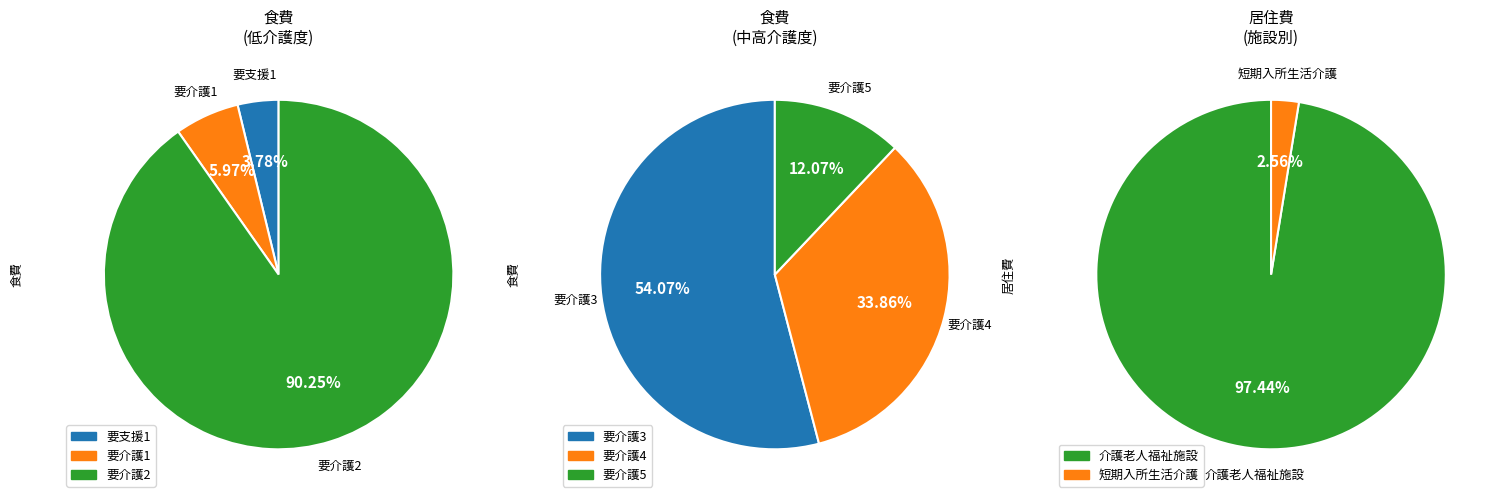

Which category has the biggest portion of the pie?

介護老人福祉施設